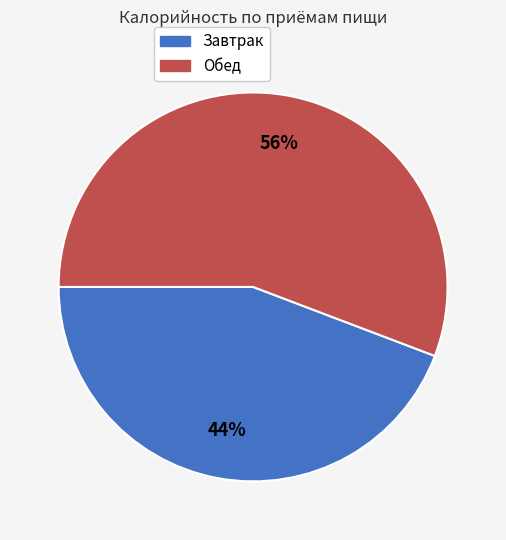

The Завтрак slice represents 44% of the pie. True or false?

True